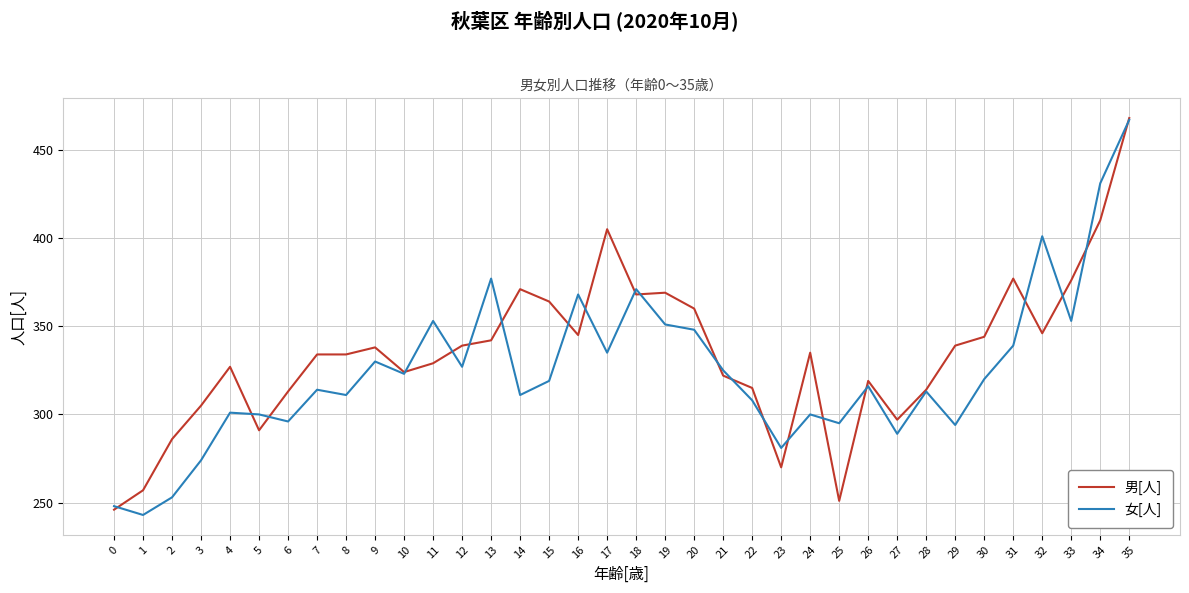

Is it true that 女[人] equals 253 at 2?

True